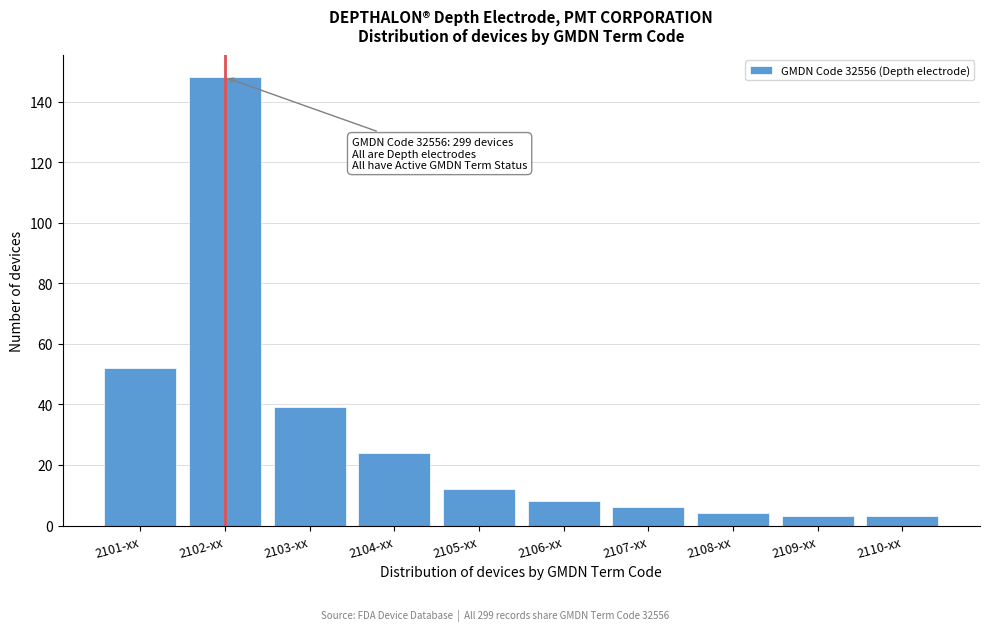

Reading left to right, extract all data points from this chart.

2101-xx=52	2102-xx=148	2103-xx=39	2104-xx=24	2105-xx=12	2106-xx=8	2107-xx=6	2108-xx=4	2109-xx=3	2110-xx=3